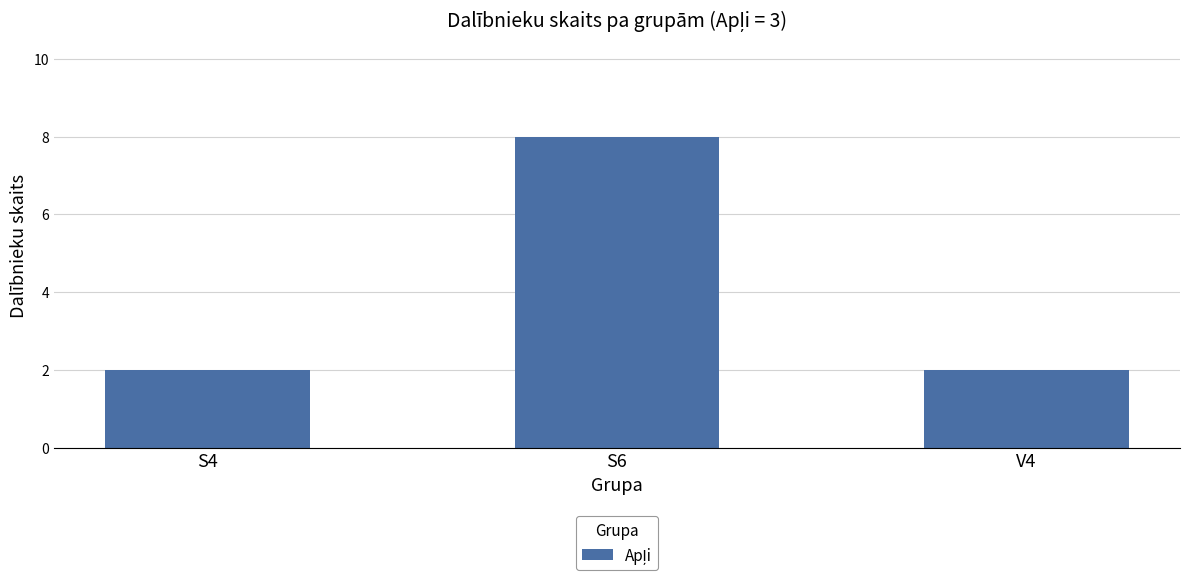

Are the bars horizontal?

No